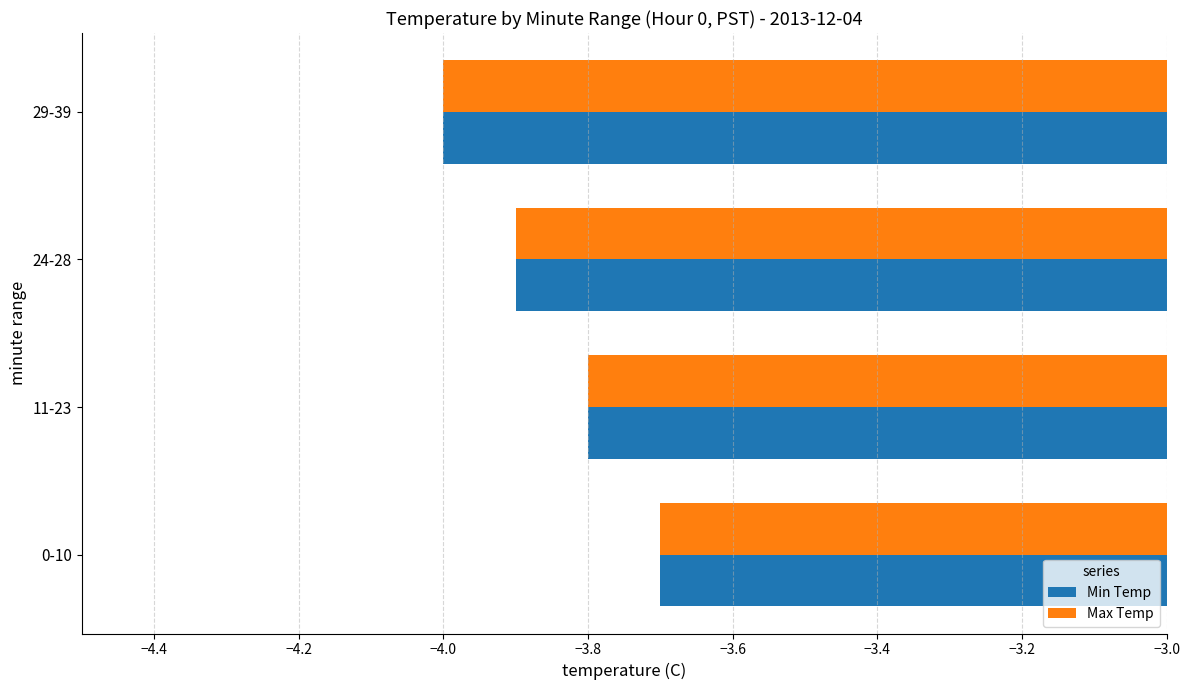

How many categories are shown in the chart?

4